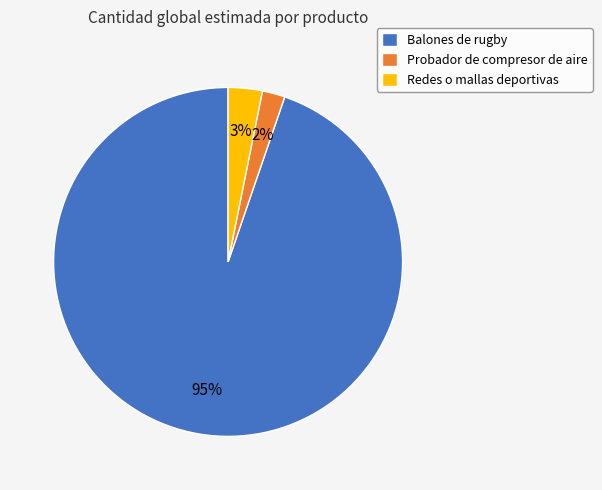

To the nearest percent, what is the difference between the Probador de compresor de aire and Redes o mallas deportivas slice percentages?

1%